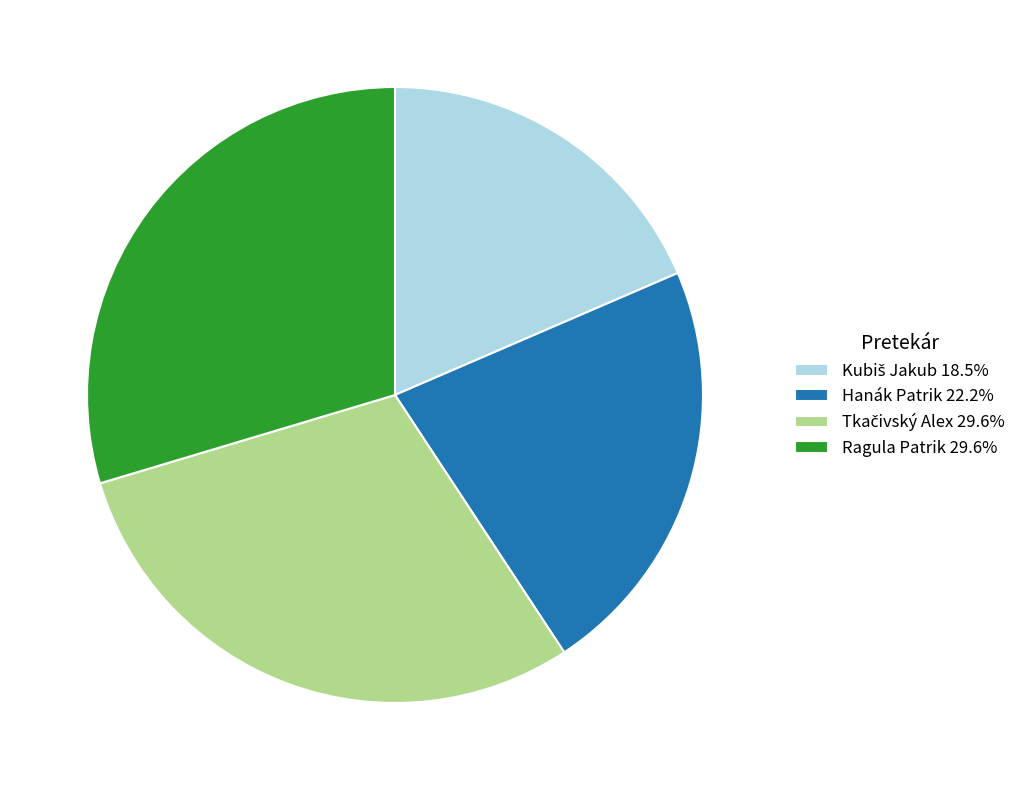

How many slices are in this pie chart?

4